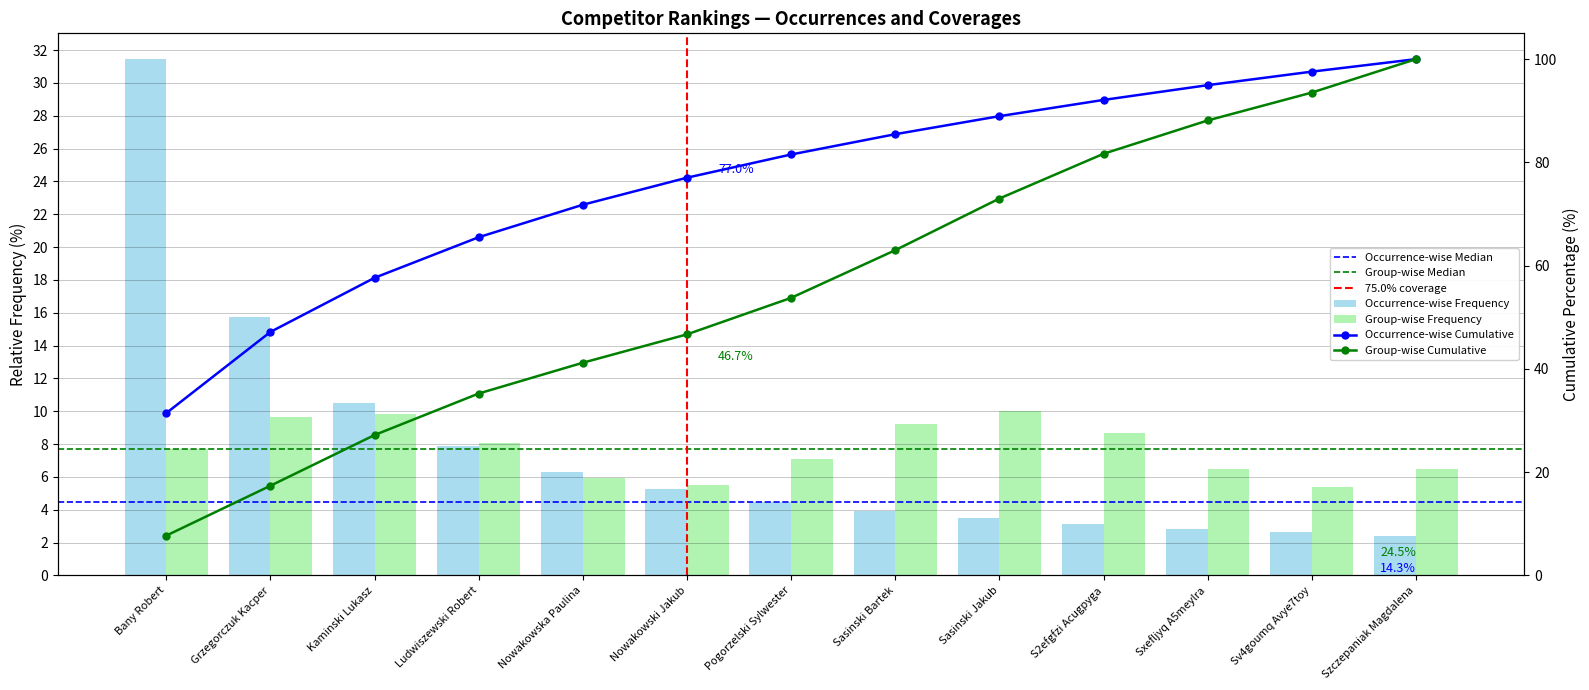

Where does the data first go above 53?

Pogorzelski Sylwester